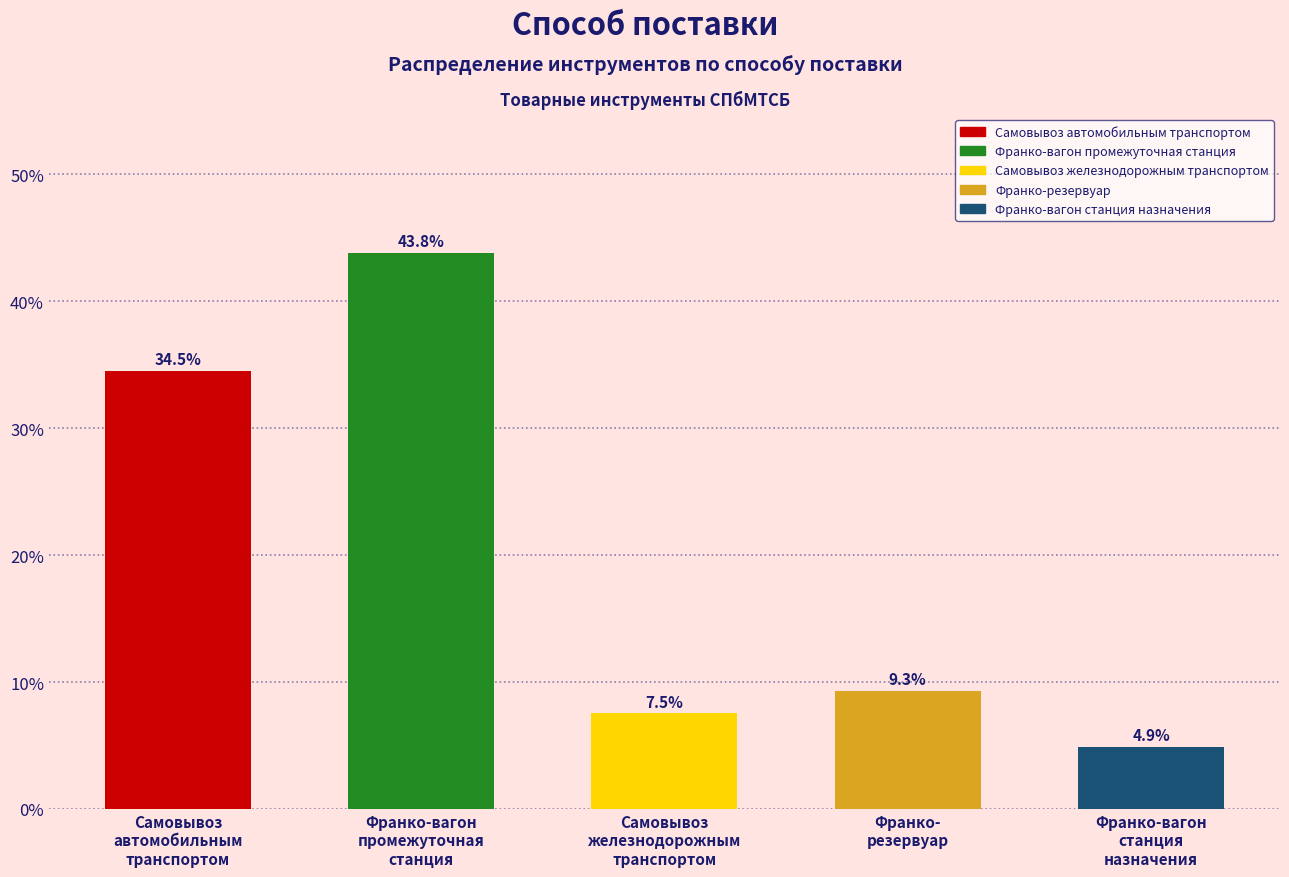

How many values are below 9?

2